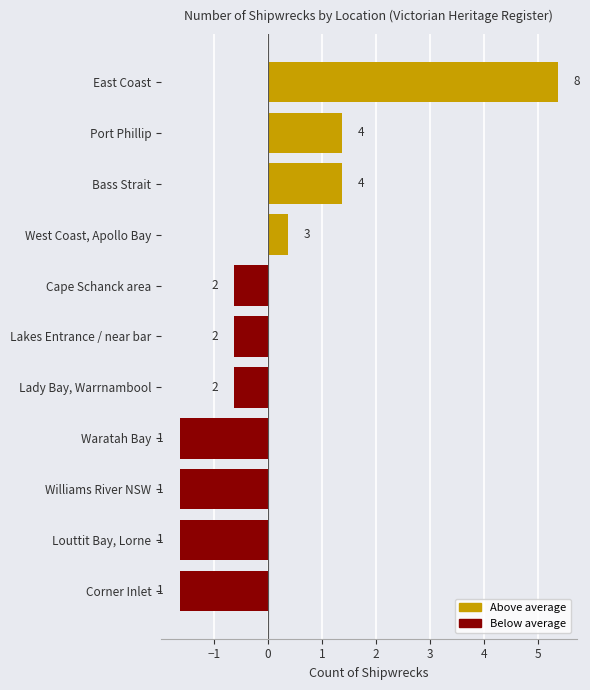

What is the difference between the maximum and minimum values?

7.0